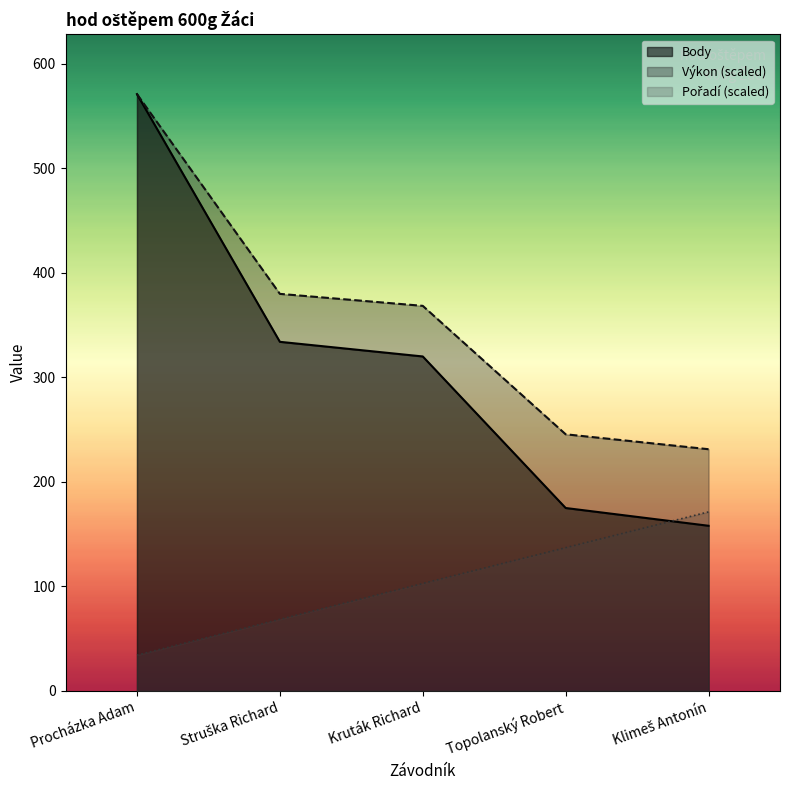

Which category has the highest value across all series?

Procházka Adam